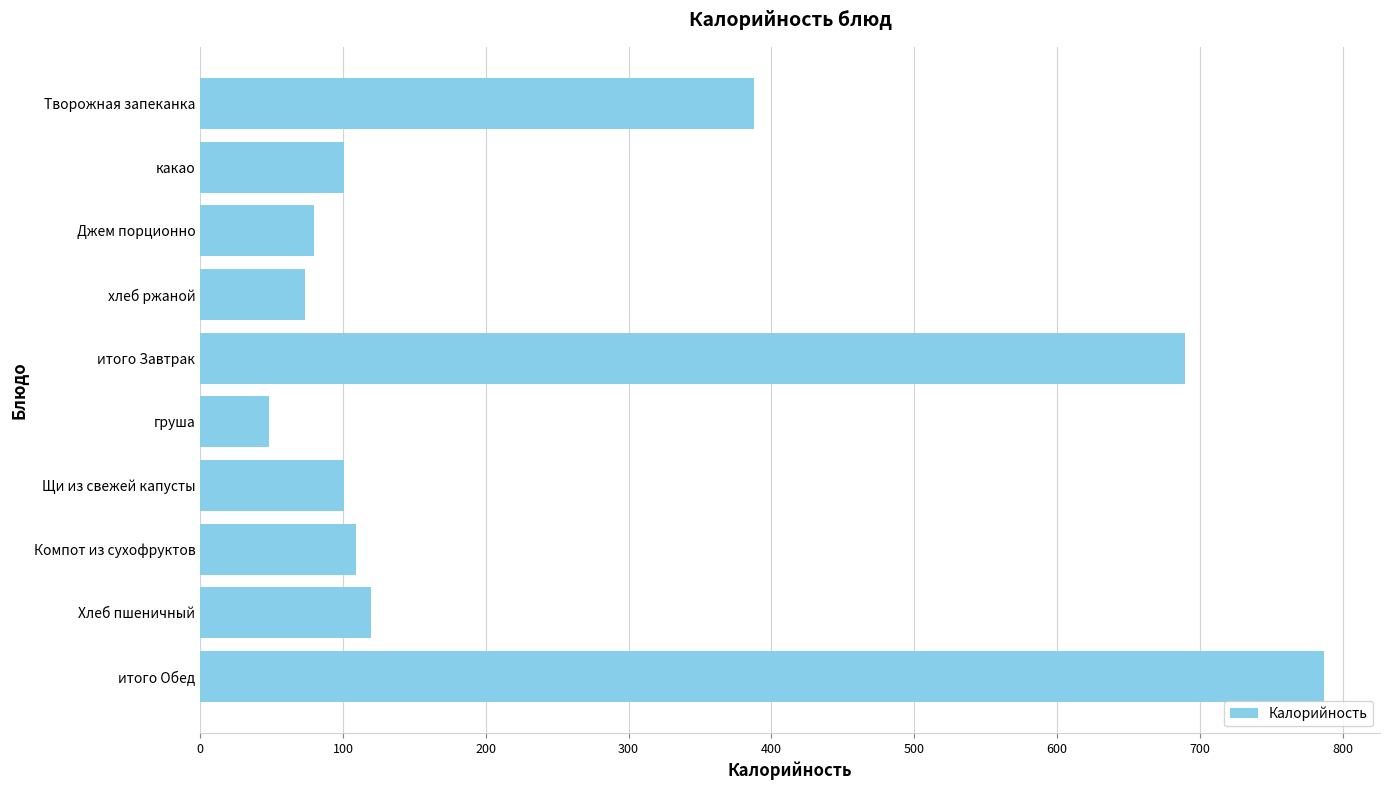

How many data points does each series have?

10